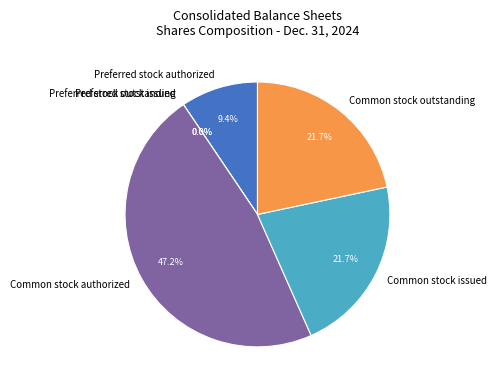

Between Preferred stock issued and Preferred stock authorized, which is larger?

Preferred stock authorized